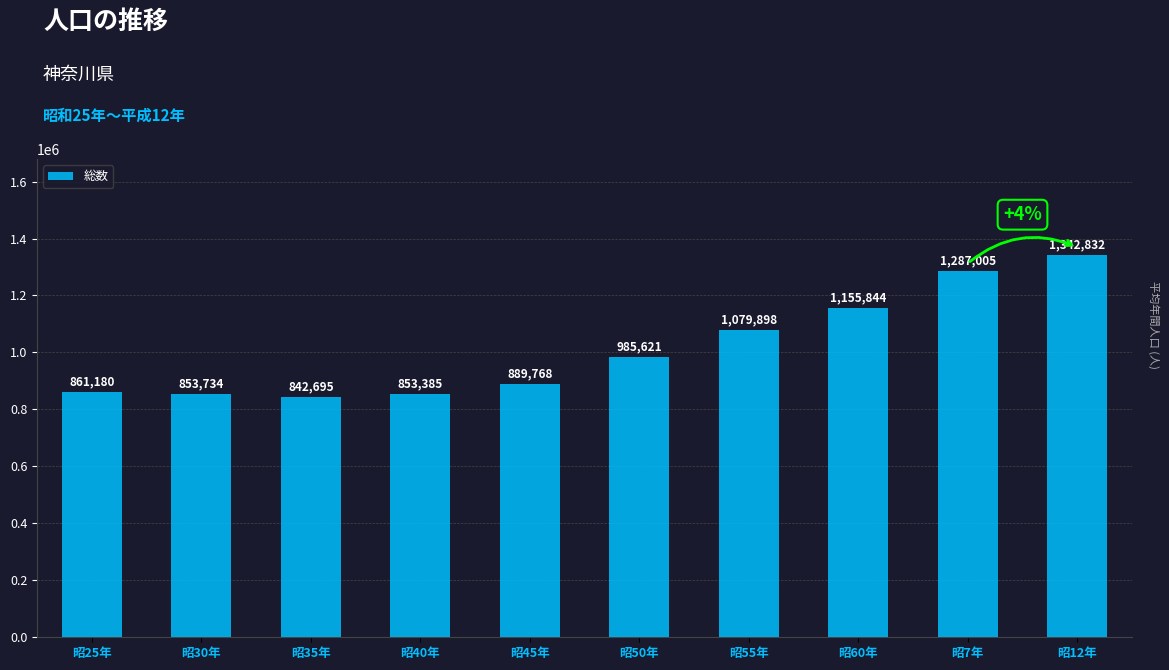

Reading left to right, list all the values displayed in this chart.

861180	853734	842695	853385	889768	985621	1079898	1155844	1287005	1342832